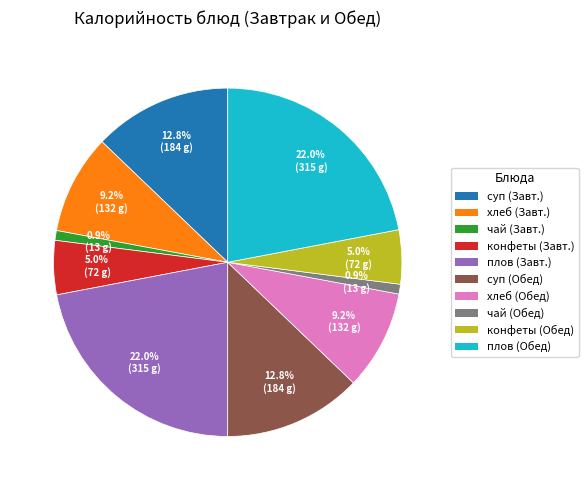

Does any single category account for the majority?

No